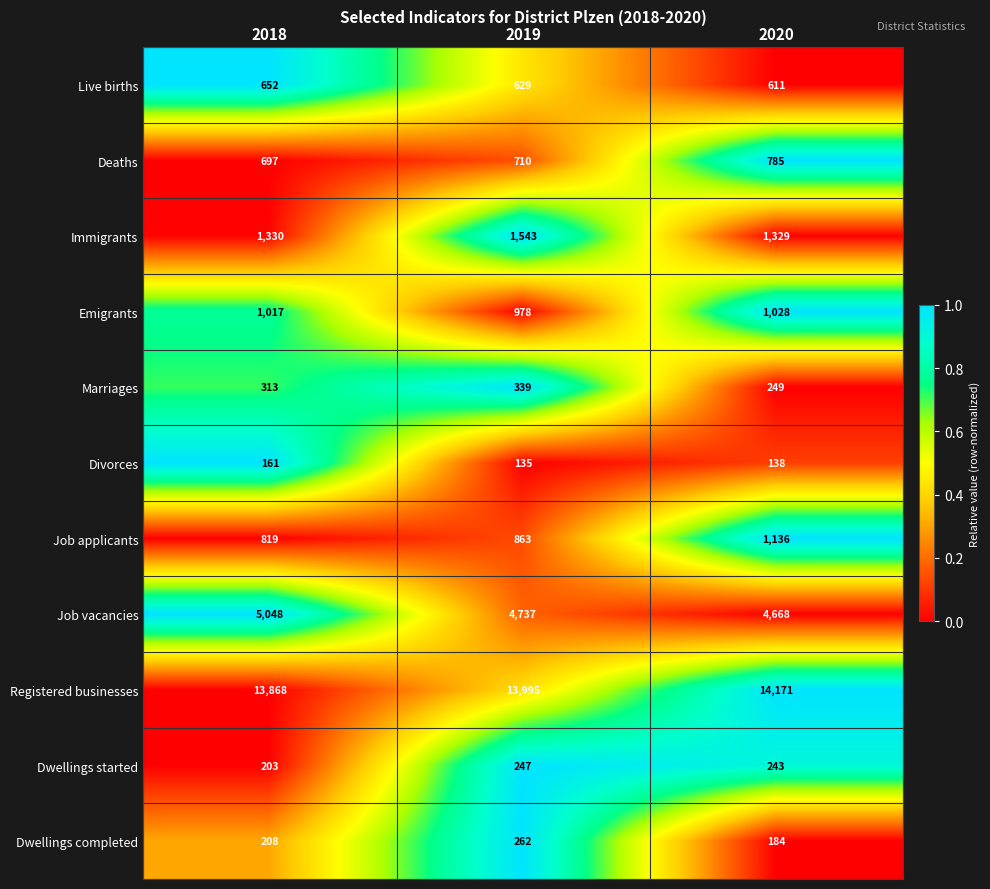

How many Job applicants values are between 819 and 1136?

3